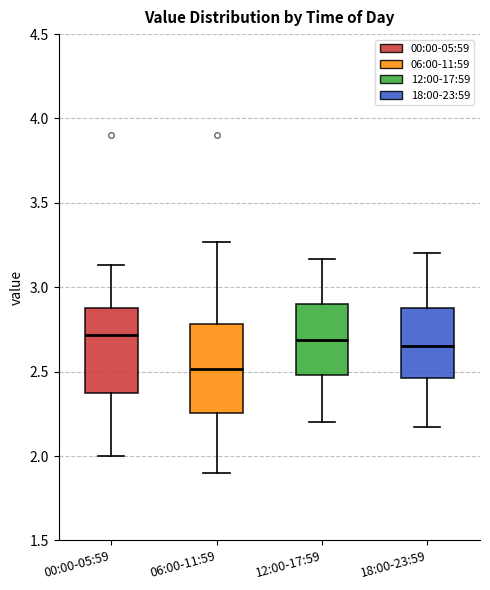

Reading left to right, read every box against the y-axis: the position of its median line, the range the box covers, and the ends of its whiskers. The values are not printed on the chart, so give them approximately, as read against the axis.

00:00-05:59: median 2.70, box 2.40 to 2.90, whiskers 2.00 to 3.15
06:00-11:59: median 2.50, box 2.25 to 2.80, whiskers 1.90 to 3.25
12:00-17:59: median 2.70, box 2.50 to 2.90, whiskers 2.20 to 3.15
18:00-23:59: median 2.65, box 2.45 to 2.90, whiskers 2.15 to 3.20